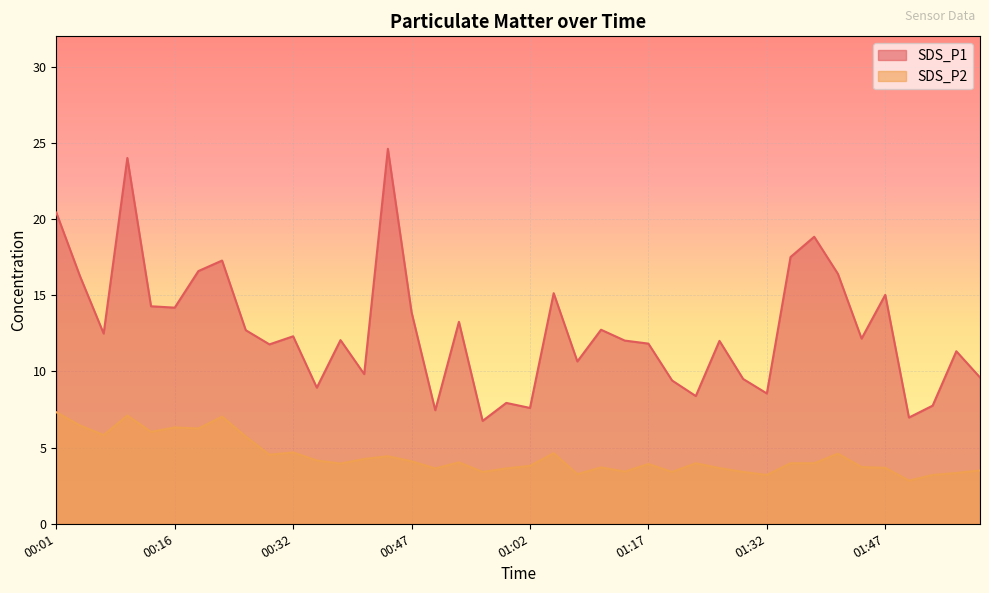

What is the spread (max minus min) of values at 00:38?

8.1